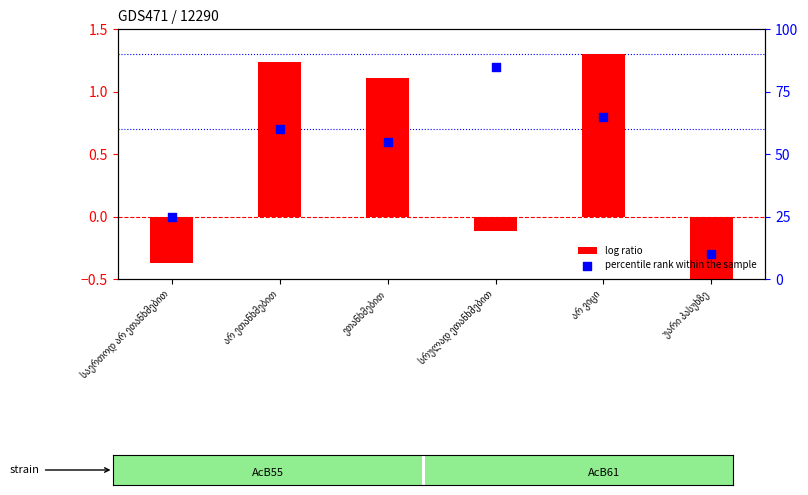

Which series has the largest total across all categories?

percentile rank within the sample